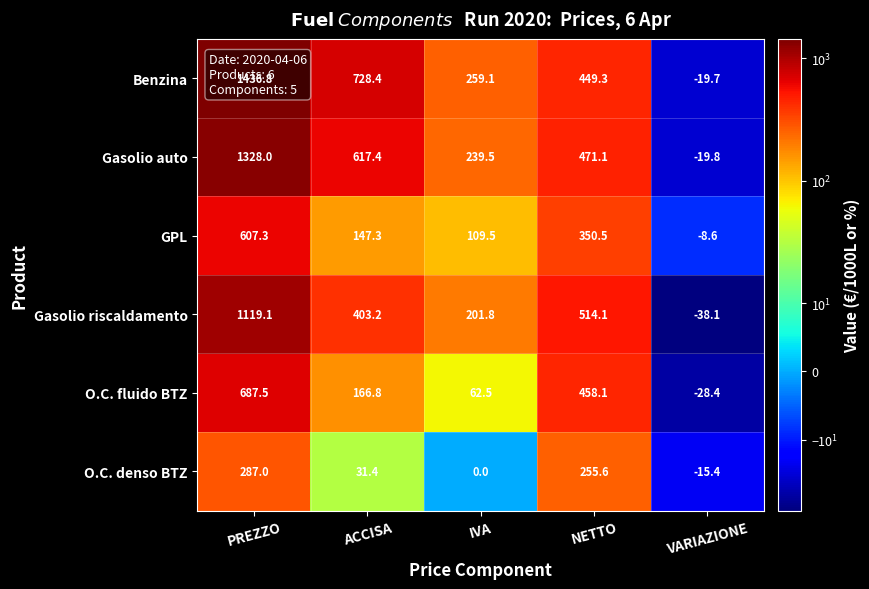

What is the sum of the GPL values at IVA and NETTO?

460.0